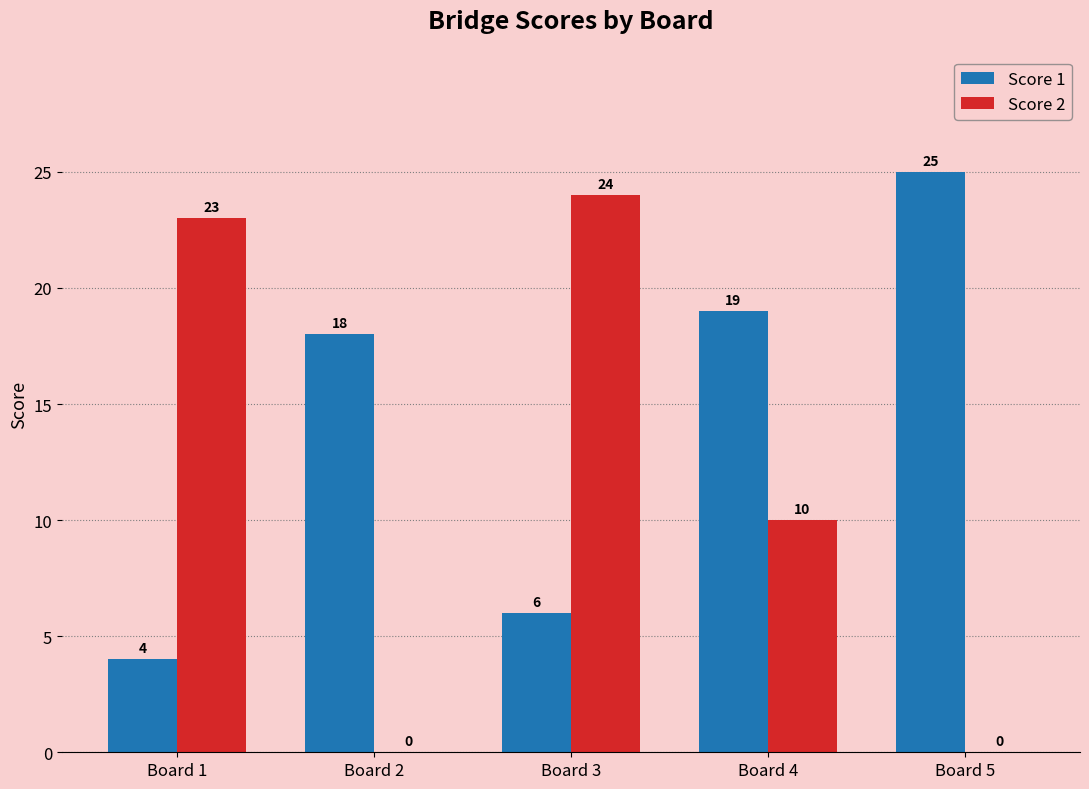

What is the total value across all series at Board 5?

25